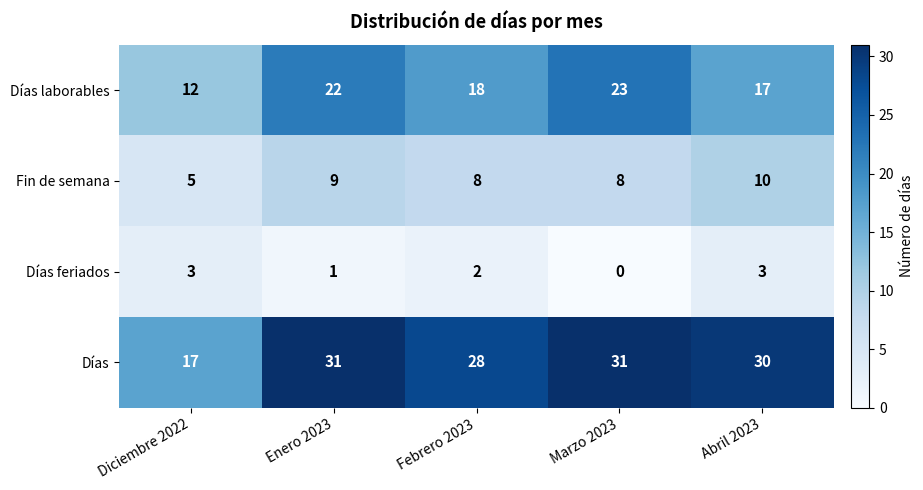

Where does the Días series first go above 30?

Enero 2023